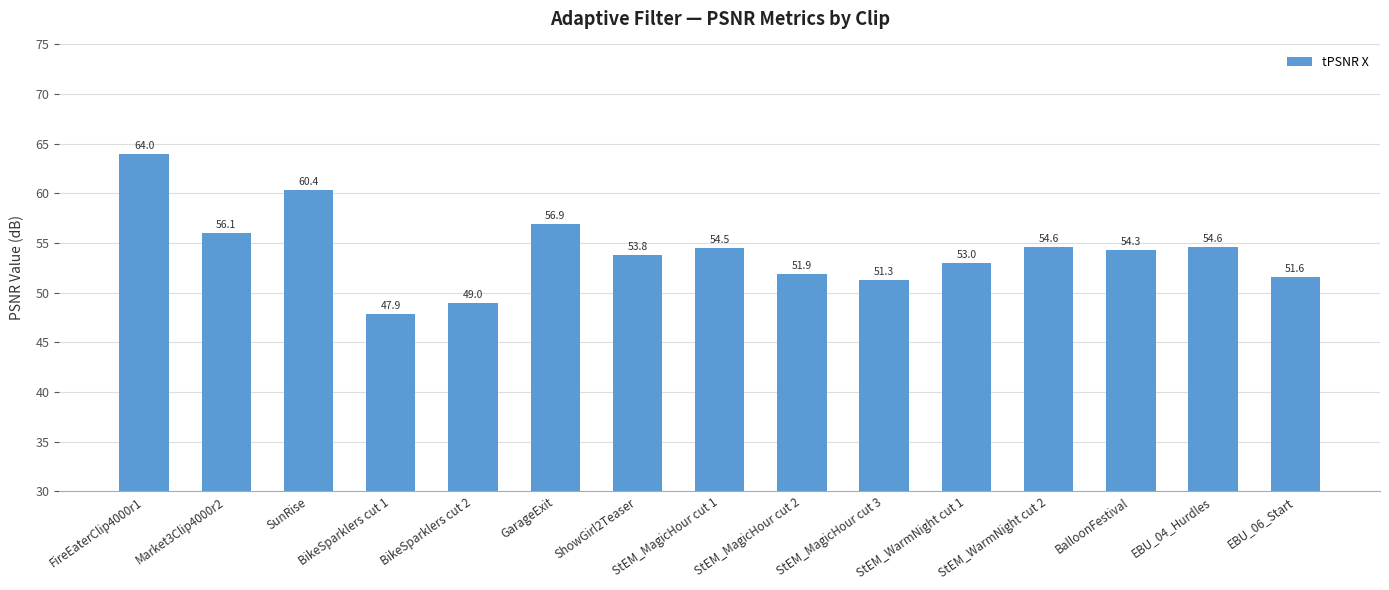

Does the chart contain any negative values?

No